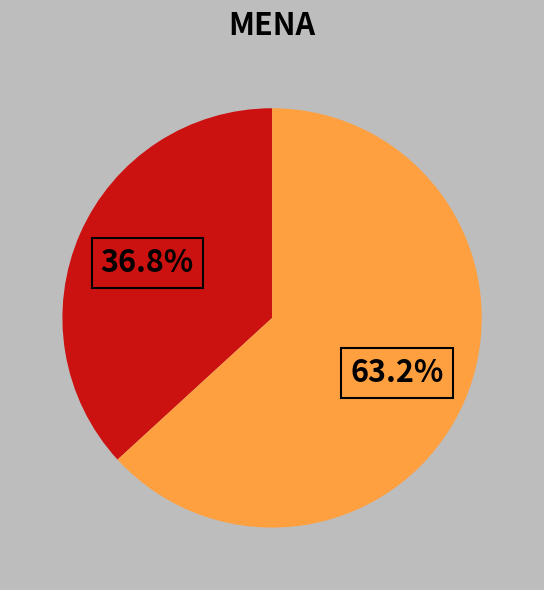

Is there a majority slice in this chart?

Yes